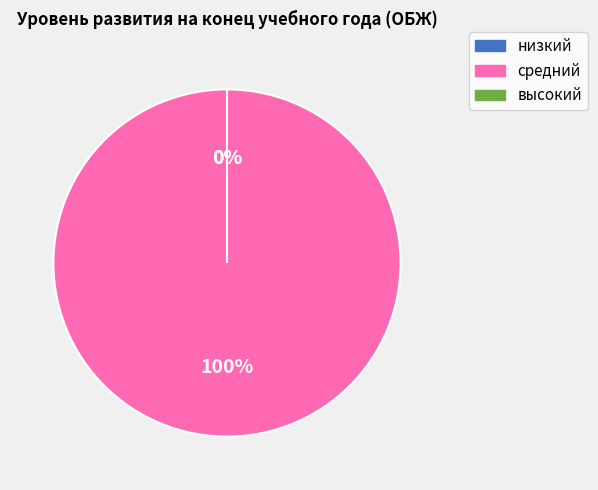

Between низкий and высокий, which is larger?

низкий